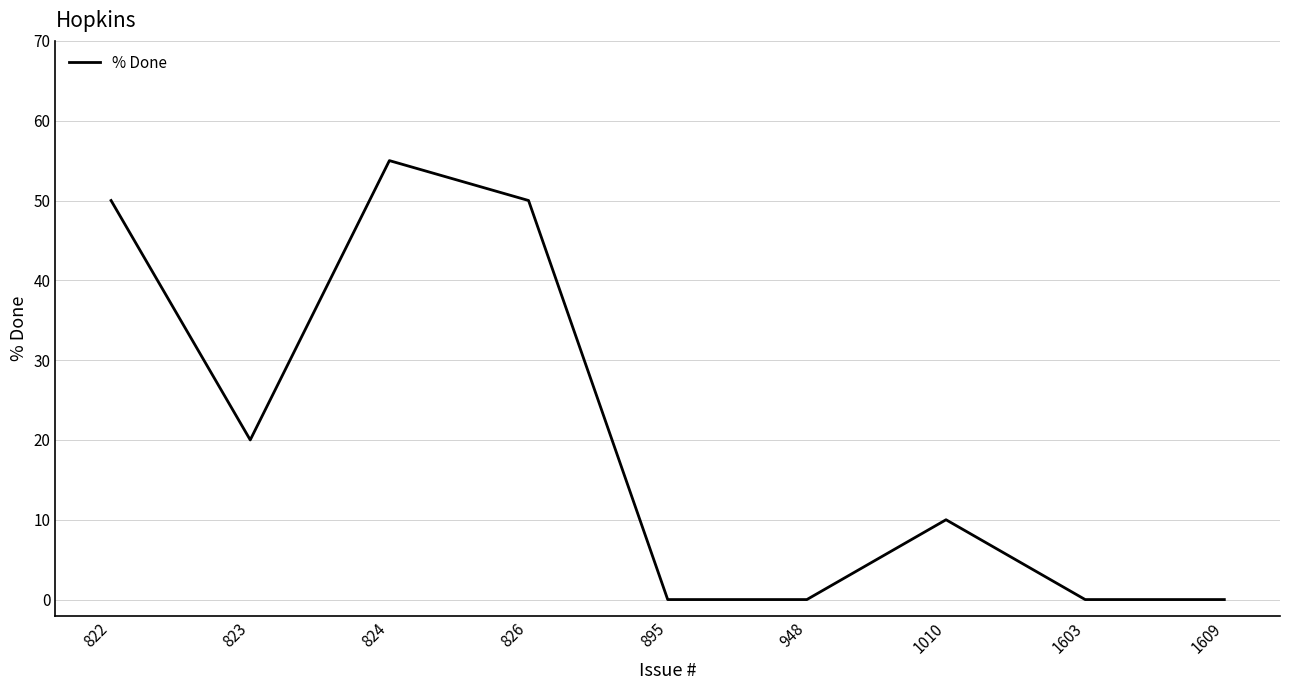

Is it true that the value at 1010 is 5?

False